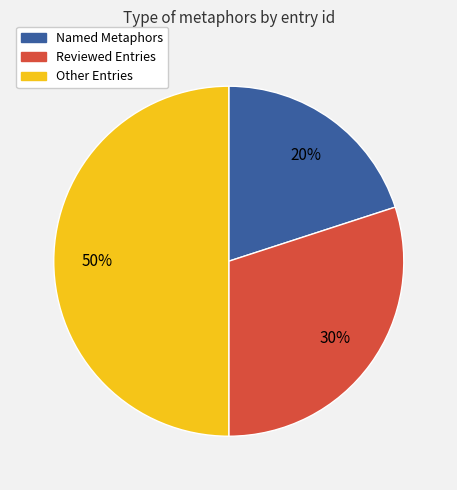

True or false: Reviewed Entries accounts for 44% of the total.

False